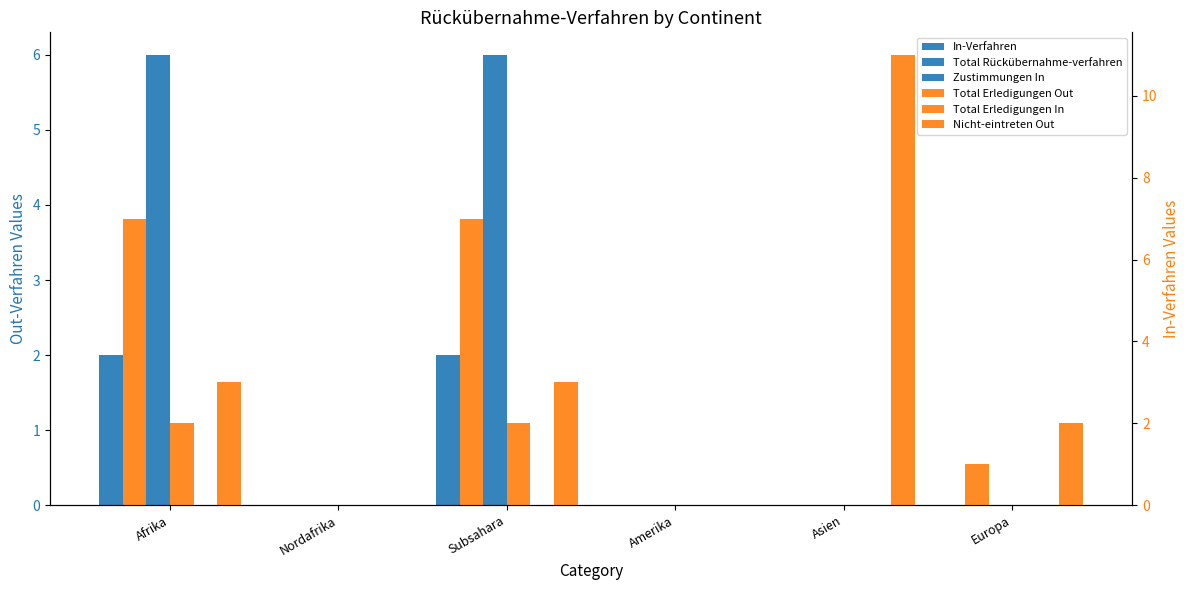

Reading left to right, transcribe all the data shown in this chart.

In-Verfahren: Afrika=2	Nordafrika=0	Subsahara=2	Amerika=0	Asien=0	Europa=0
Total Rückübernahme-verfahren: Afrika=6	Nordafrika=0	Subsahara=6	Amerika=0	Asien=0	Europa=0
Zustimmungen In: Afrika=0	Nordafrika=0	Subsahara=0	Amerika=0	Asien=0	Europa=0
Total Erledigungen Out: Afrika=7	Nordafrika=0	Subsahara=7	Amerika=0	Asien=0	Europa=1
Total Erledigungen In: Afrika=2	Nordafrika=0	Subsahara=2	Amerika=0	Asien=0	Europa=0
Nicht-eintreten Out: Afrika=3	Nordafrika=0	Subsahara=3	Amerika=0	Asien=11	Europa=2